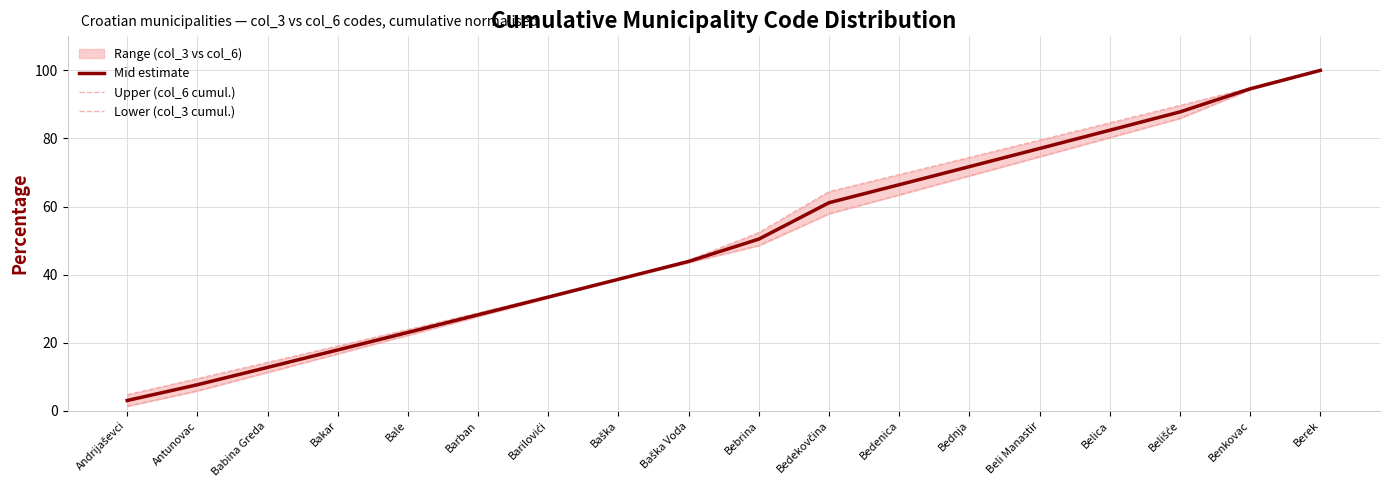

What is the difference between the second highest and minimum values in the Mid estimate series?

91.6